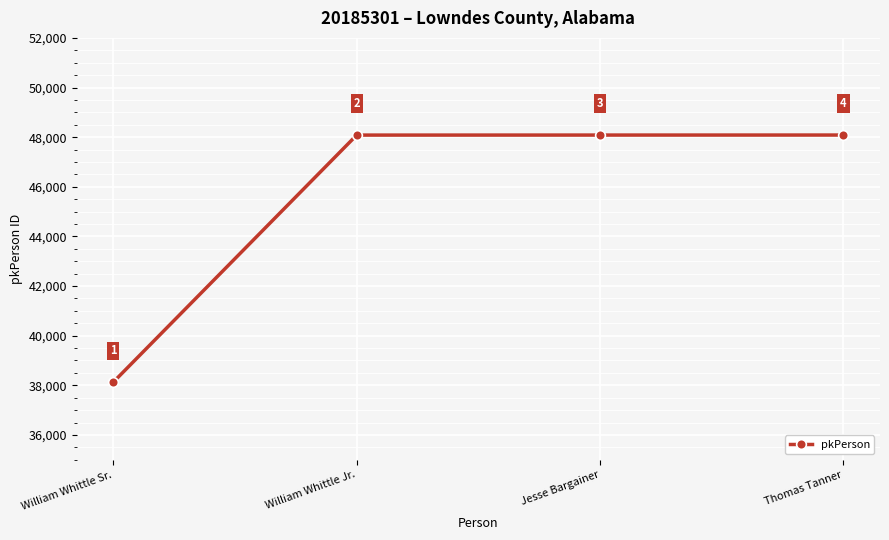

What is the label of the 3rd point from the left?

Jesse Bargainer